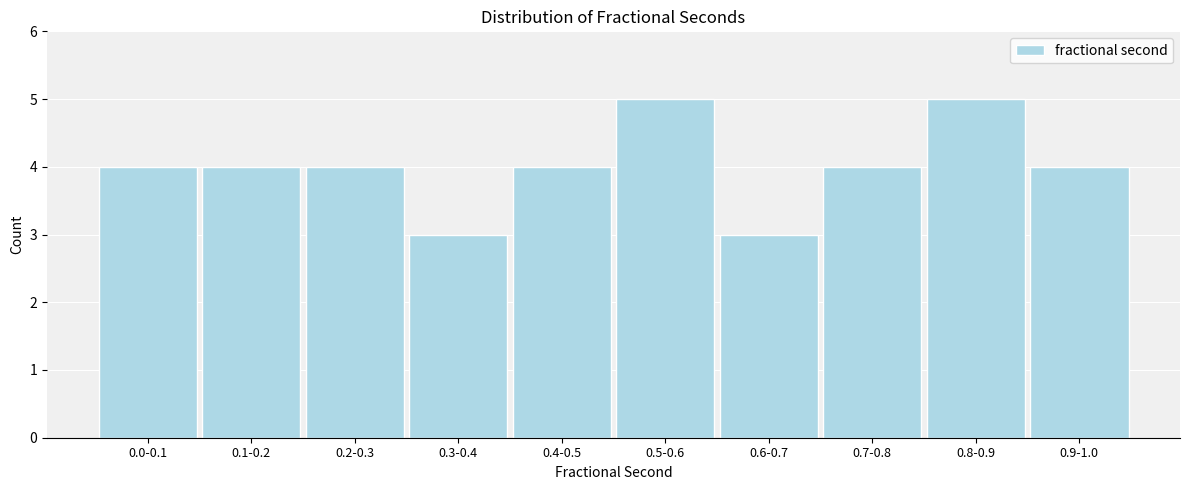

Reading left to right, list all the values displayed in this chart.

4	4	4	3	4	5	3	4	5	4